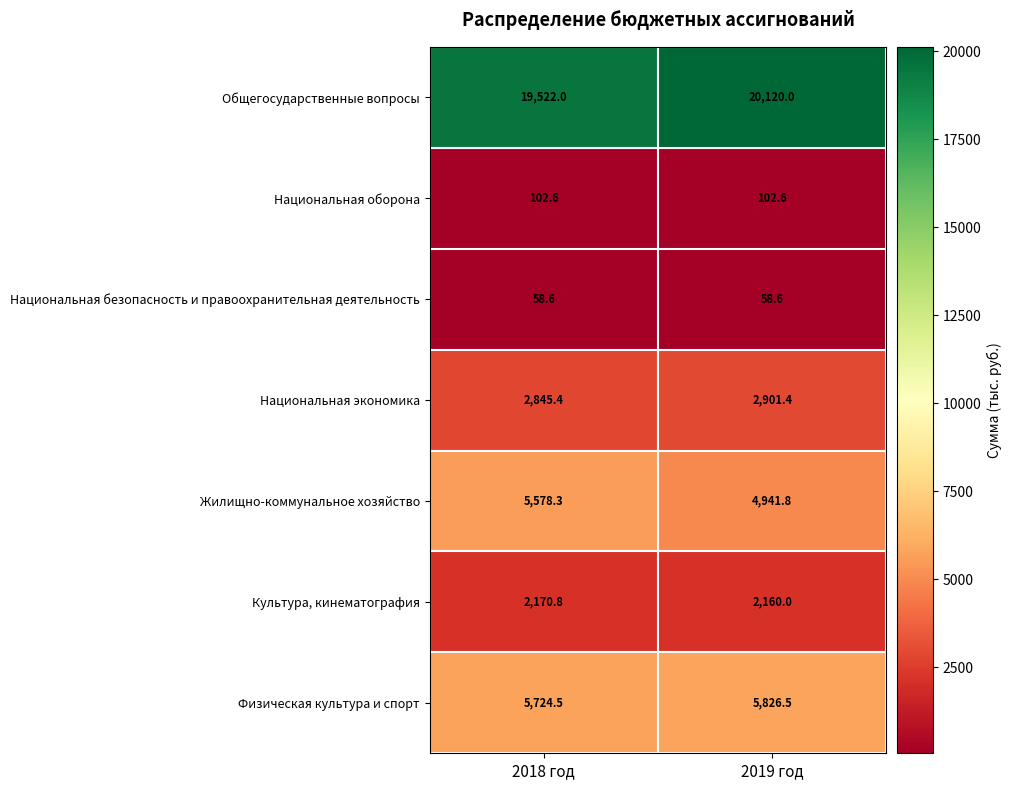

Reading left to right, transcribe all the data shown in this chart.

Общегосударственные вопросы: 2018 год=19522.0	2019 год=20120.0
Национальная оборона: 2018 год=102.6	2019 год=102.6
Национальная безопасность и правоохранительная деятельность: 2018 год=58.6	2019 год=58.6
Национальная экономика: 2018 год=2845.4	2019 год=2901.4
Жилищно-коммунальное хозяйство: 2018 год=5578.3	2019 год=4941.8
Культура, кинематография: 2018 год=2170.8	2019 год=2160.0
Физическая культура и спорт: 2018 год=5724.5	2019 год=5826.5